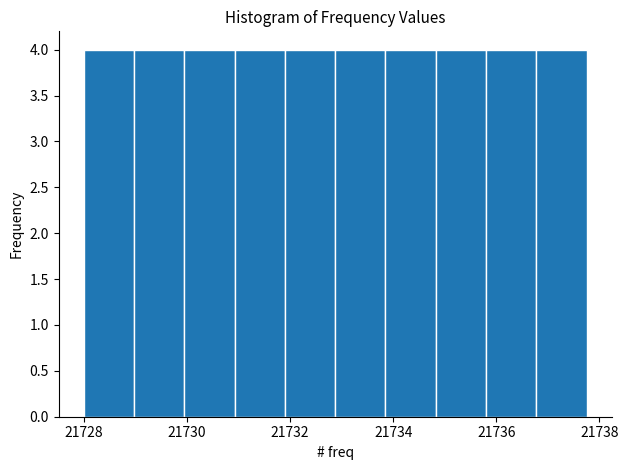

Reading left to right, transcribe this chart: for each bar, give the range it covers on the x-axis and its height. Neither the bar edges nor the heights are printed on the chart, so give them approximately, as read against the axes.

21728.0 to 21729.0: 4
21729.0 to 21730.0: 4
21730.0 to 21731.0: 4
21731.0 to 21732.0: 4
21732.0 to 21732.8: 4
21732.8 to 21733.8: 4
21733.8 to 21734.8: 4
21734.8 to 21735.8: 4
21735.8 to 21736.8: 4
21736.8 to 21737.8: 4